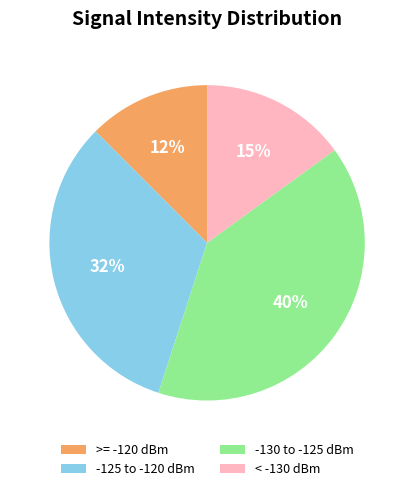

Which slice is the smallest?

>= -120 dBm